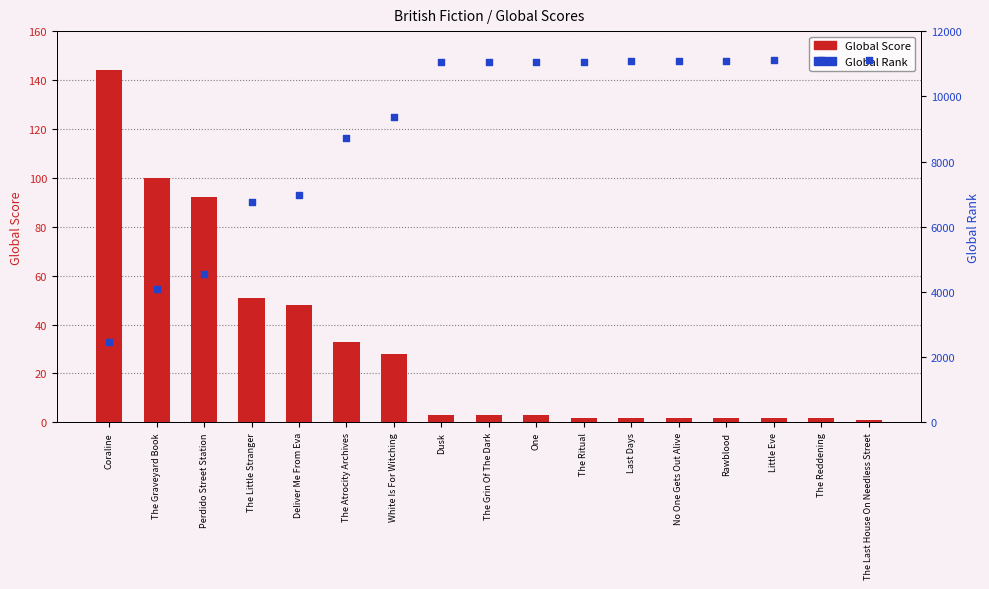

Is the value of Global Rank at Coraline greater than the value of Global Score at The Last House On Needless Street?

Yes